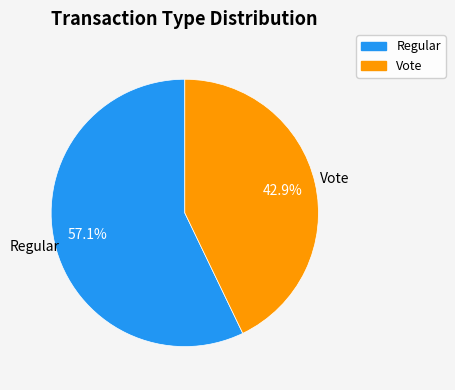

What percentage is the Regular slice, to the nearest percent?

57%